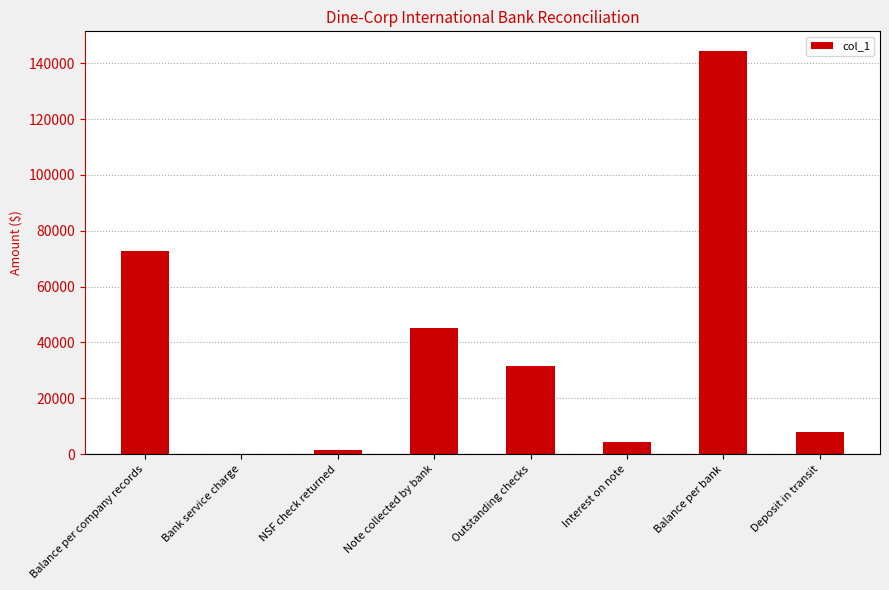

What is the maximum value shown in the chart?

144224.0